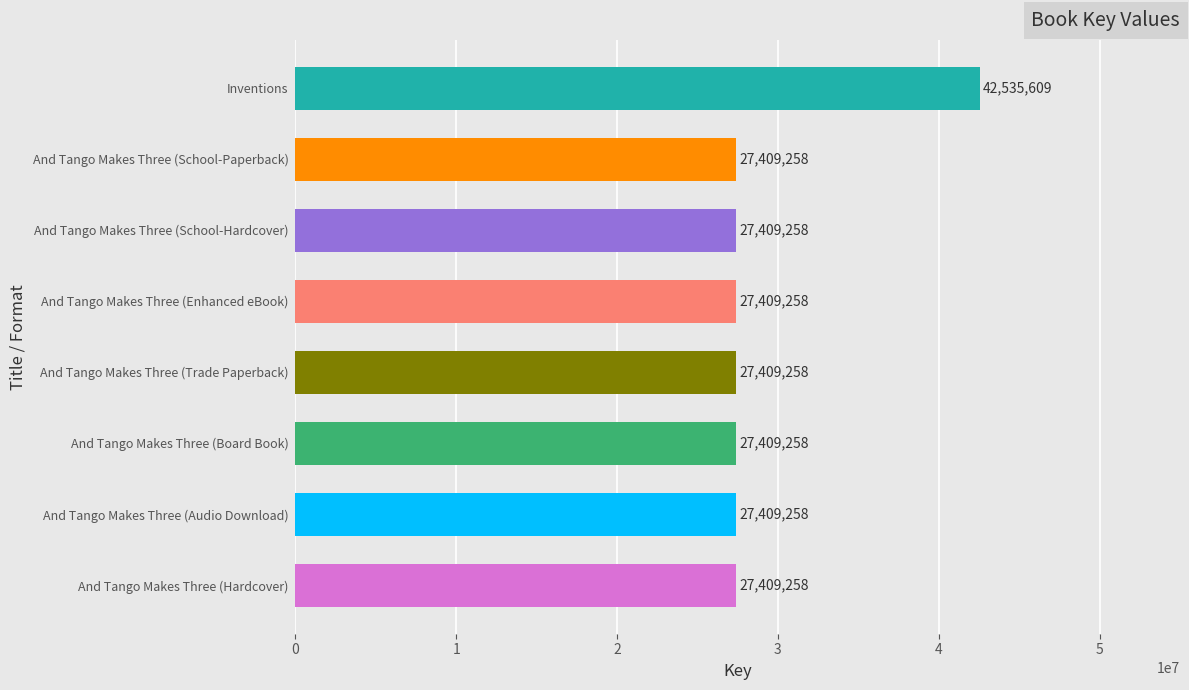

Reading bottom to top, extract all data points from this chart.

And Tango Makes Three (Hardcover)=27409258	And Tango Makes Three (Audio Download)=27409258	And Tango Makes Three (Board Book)=27409258	And Tango Makes Three (Trade Paperback)=27409258	And Tango Makes Three (Enhanced eBook)=27409258	And Tango Makes Three (School-Hardcover)=27409258	And Tango Makes Three (School-Paperback)=27409258	Inventions=42535609